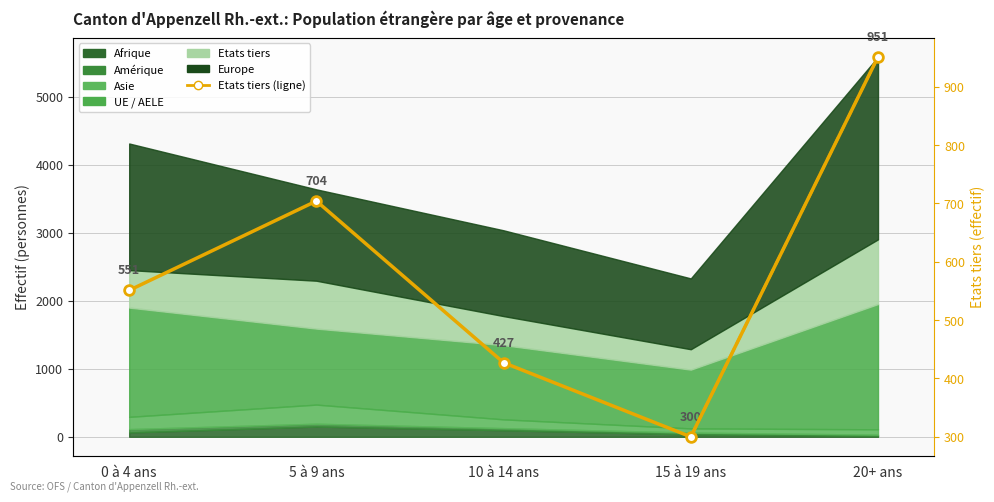

What is the greatest value displayed?

951